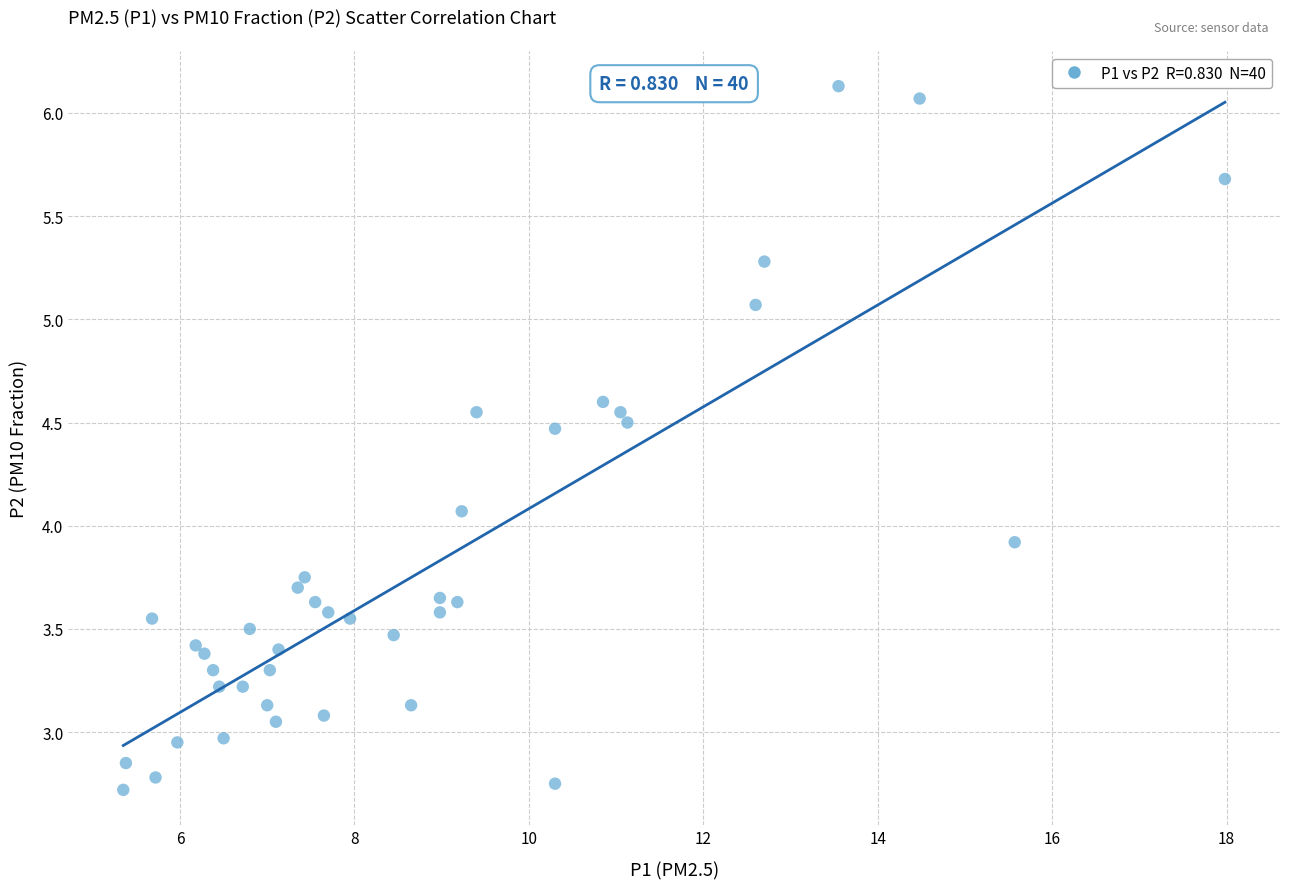

What is the range of X values (max minus min)?

12.6